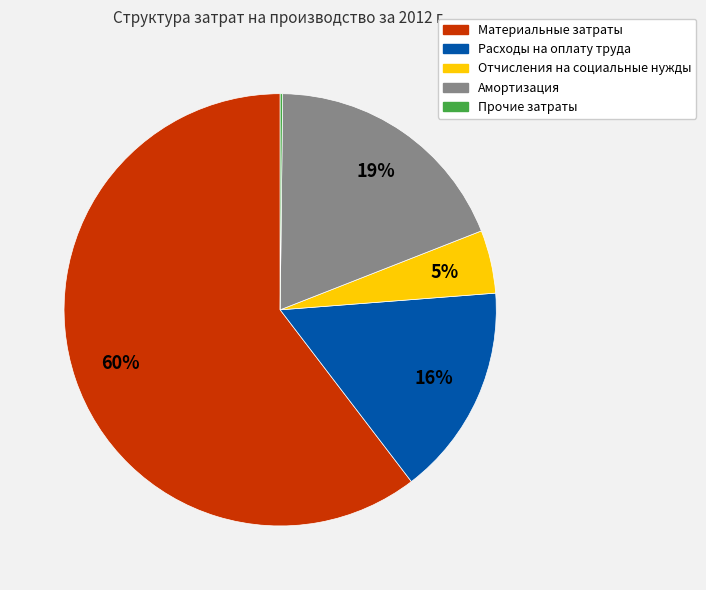

Which category has the biggest portion of the pie?

Материальные затраты